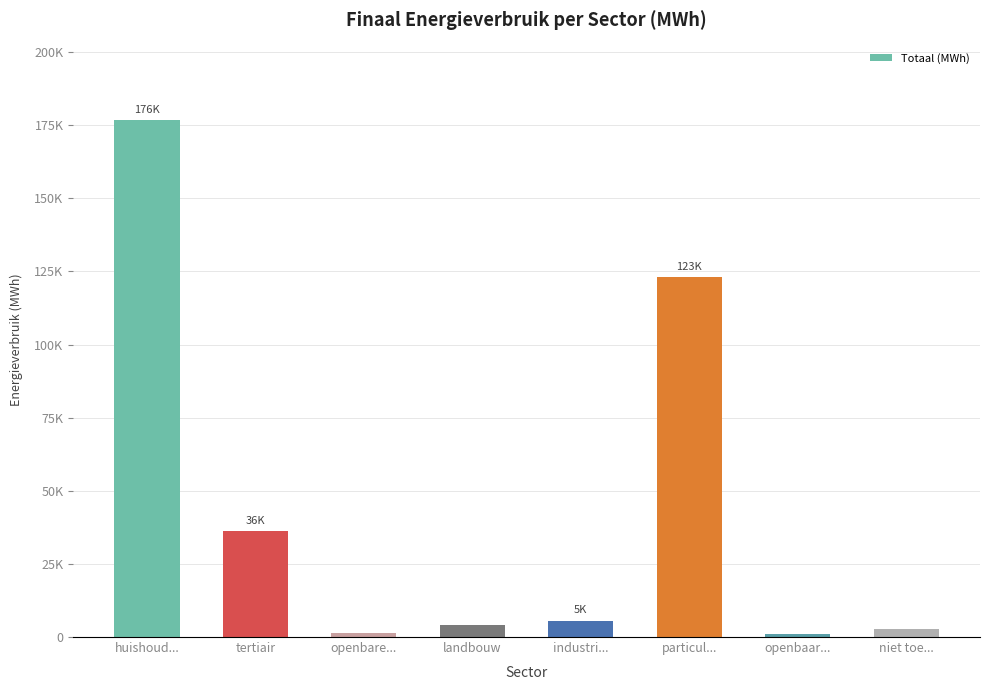

What is the label of the 7th bar from the right?

tertiair